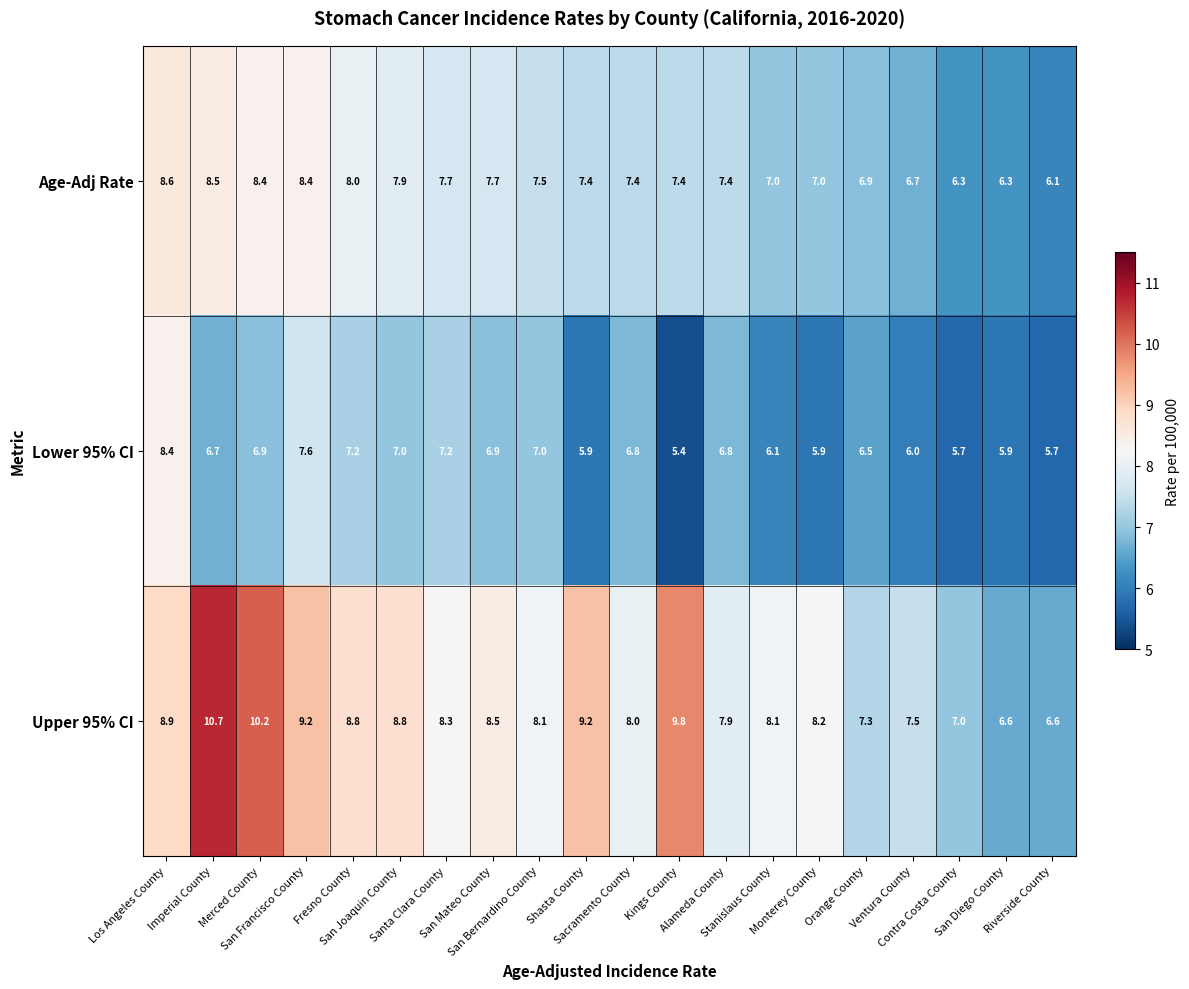

What is the smallest value displayed?

5.4